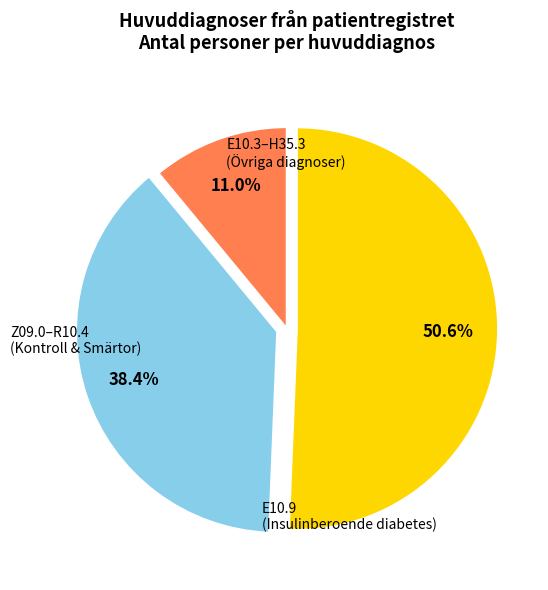

Does any single category account for the majority?

Yes